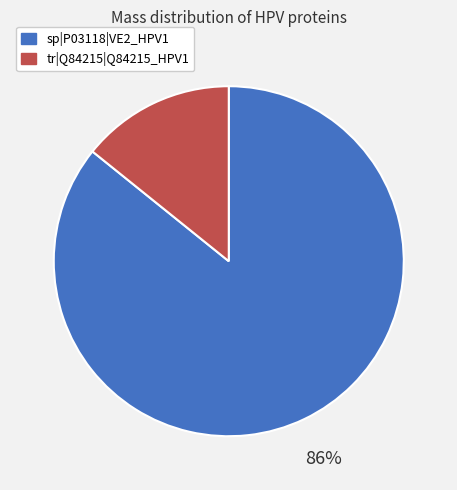

Between tr|Q84215|Q84215_HPV1 and sp|P03118|VE2_HPV1, which is larger?

sp|P03118|VE2_HPV1